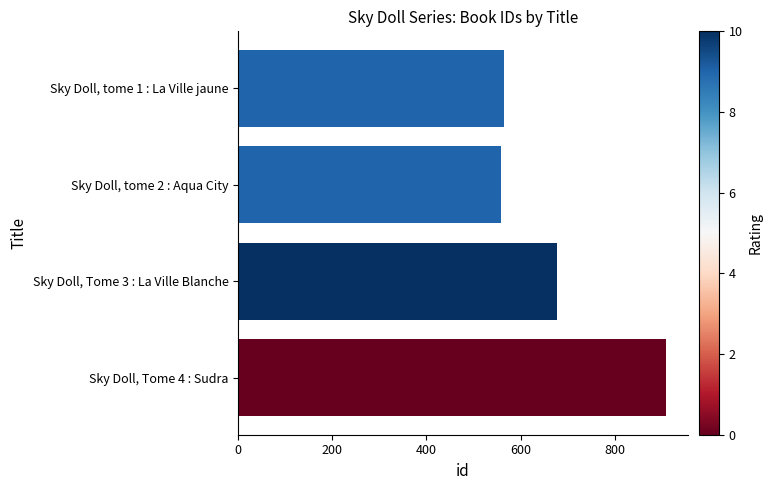

Reading top to bottom, list all the values displayed in this chart.

Sky Doll, tome 1 : La Ville jaune=565	Sky Doll, tome 2 : Aqua City=558	Sky Doll, Tome 3 : La Ville Blanche=678	Sky Doll, Tome 4 : Sudra=910